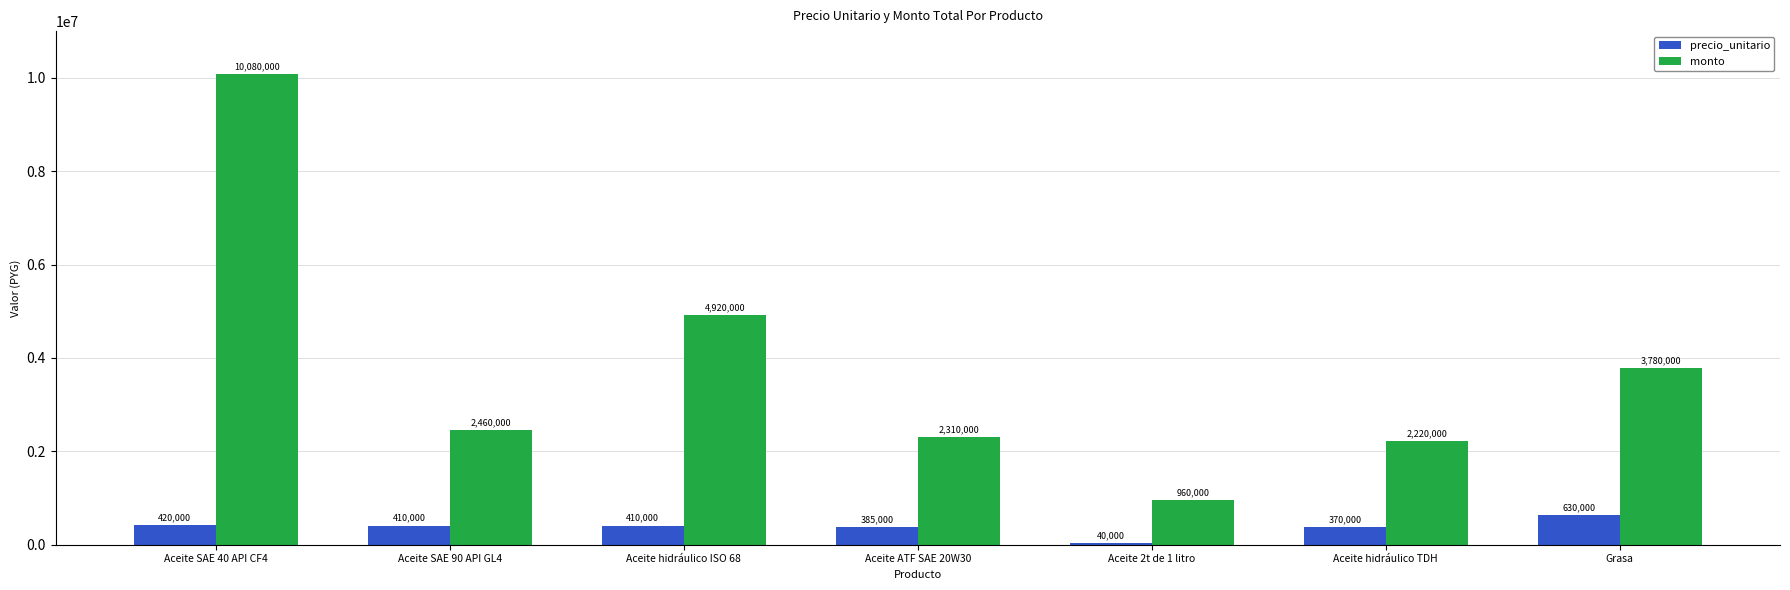

How many bars are there in each group?

2